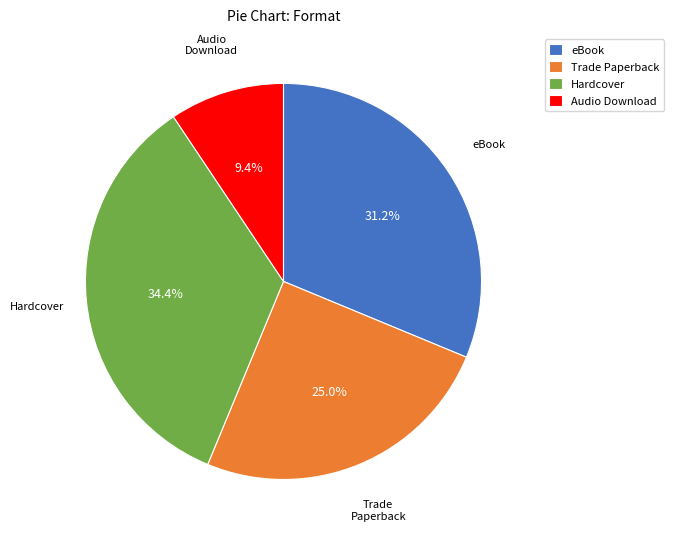

What percentage is the eBook slice, to the nearest percent?

31%